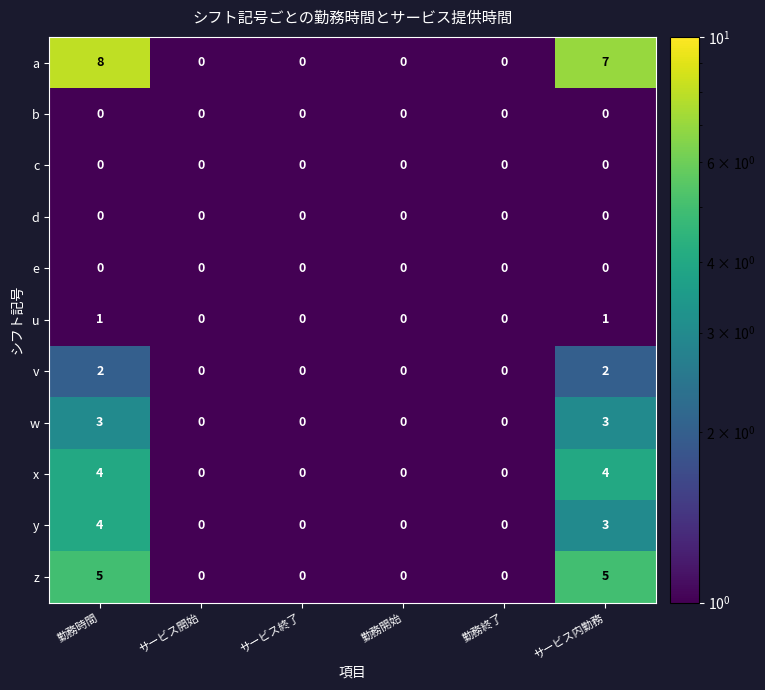

Which series has the largest total across all categories?

a